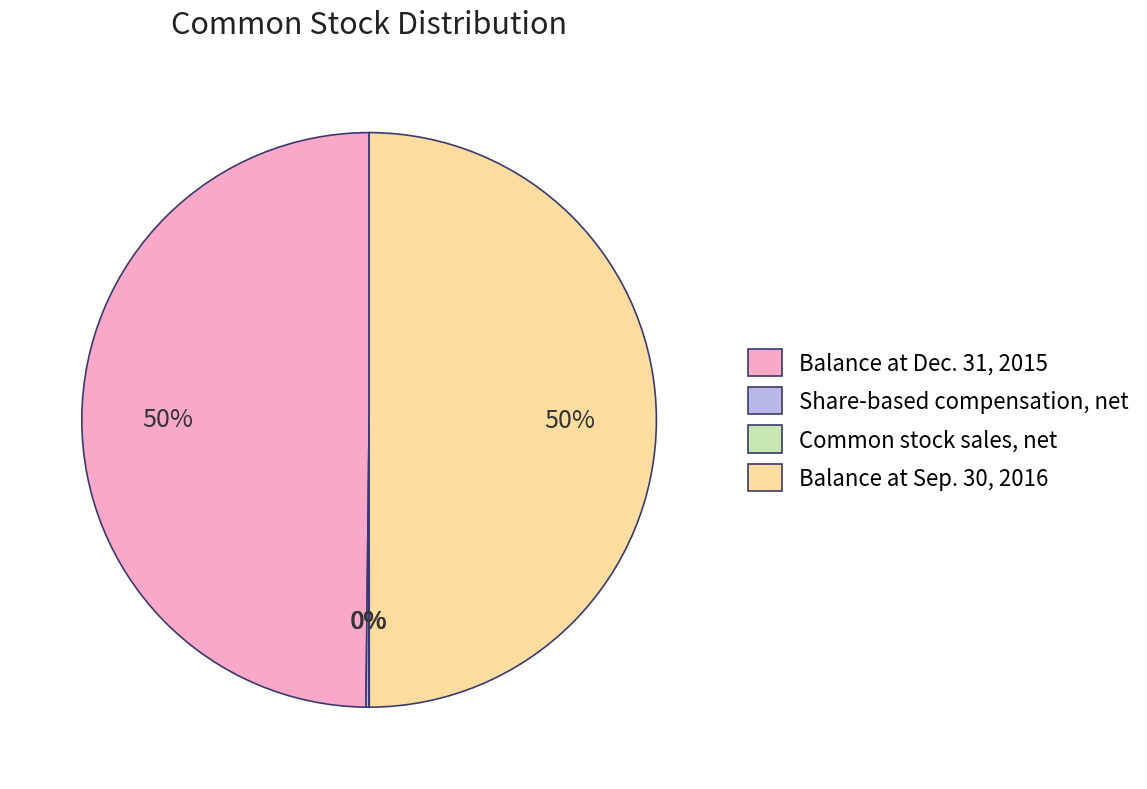

True or false: Balance at Sep. 30, 2016 accounts for 50% of the total.

True